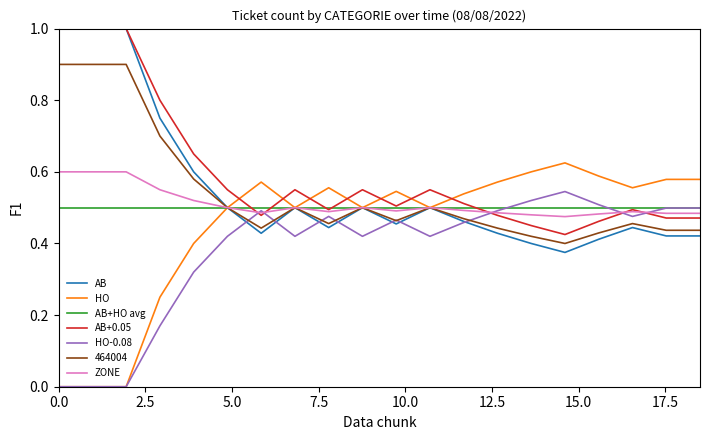

Which series has the largest total across all categories?

AB+0.05